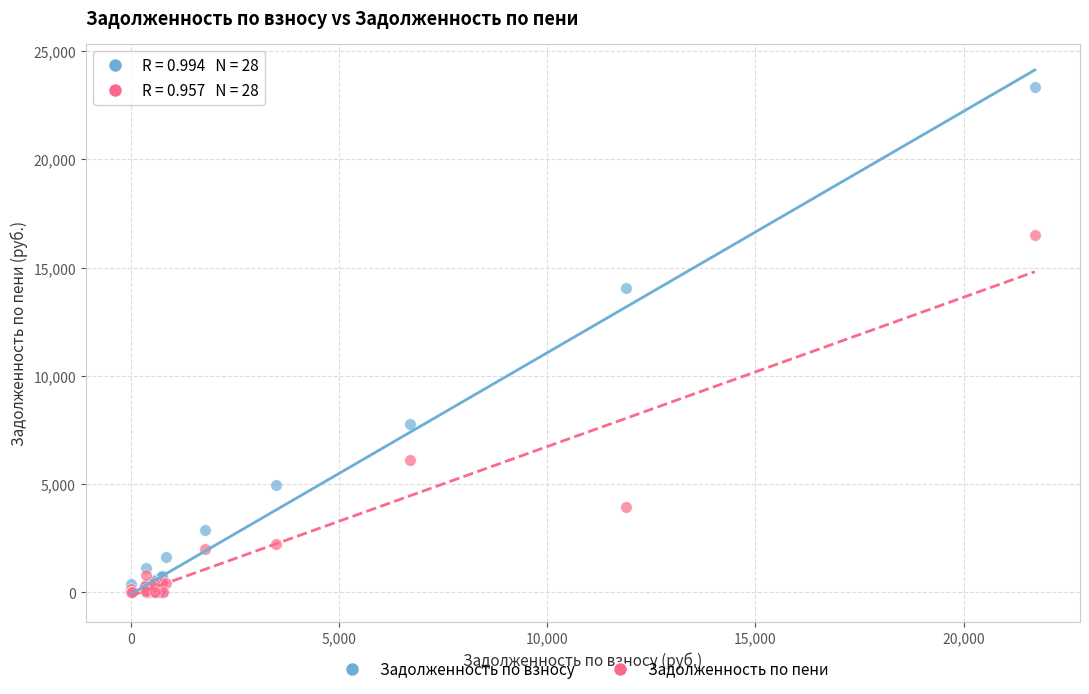

Across all series, what Y value is closest to 11670?

14062.6